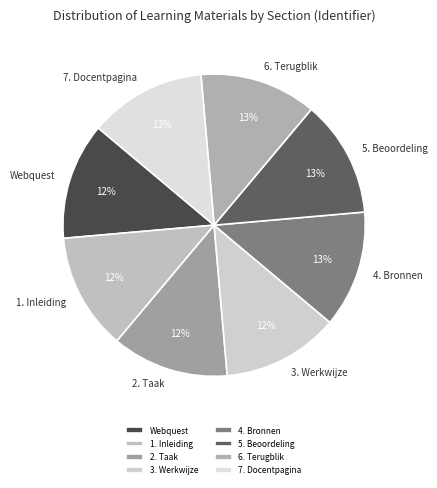

To the nearest percent, what portion does Webquest represent?

12%